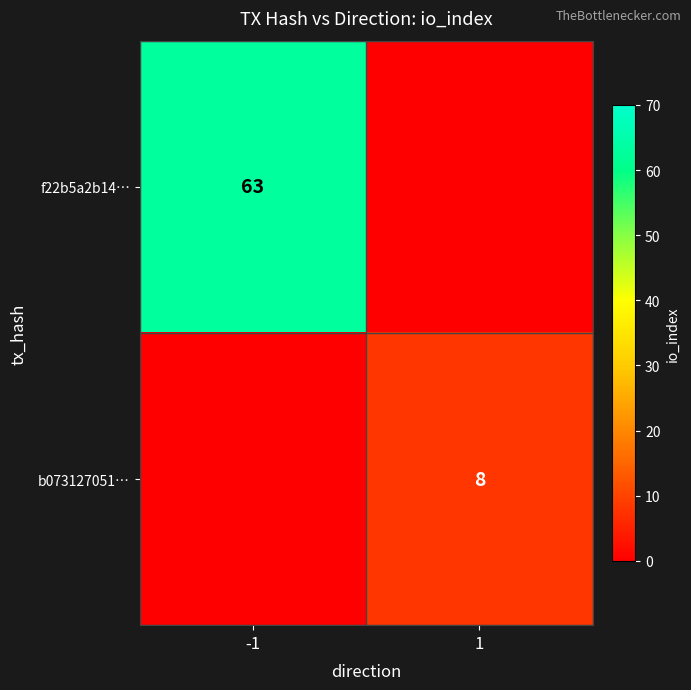

The b073127051… series shows 13 at 1. True or false?

False